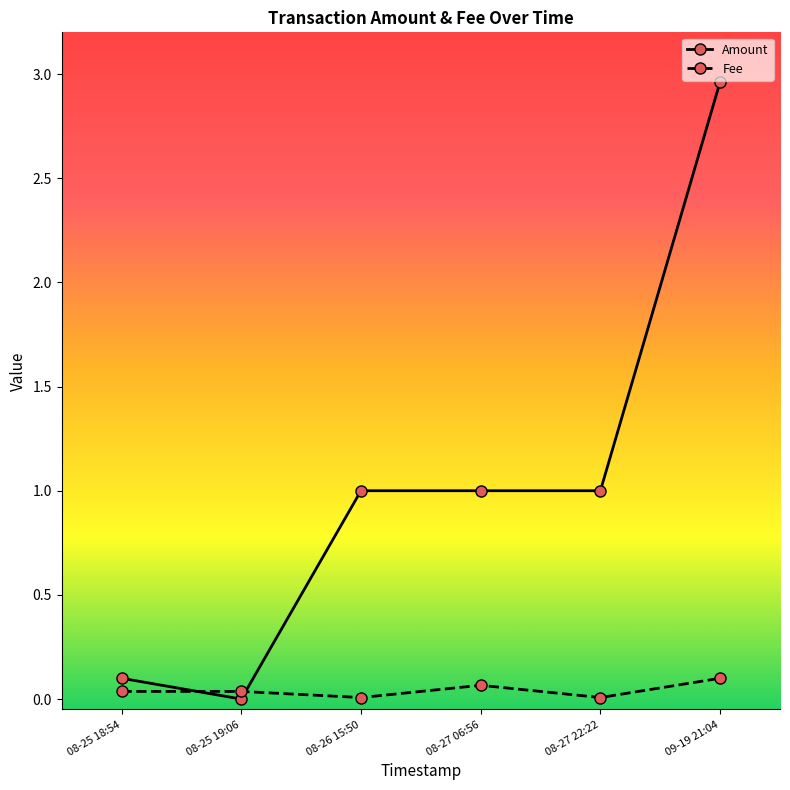

Does the chart display data point markers on the line(s)?

Yes